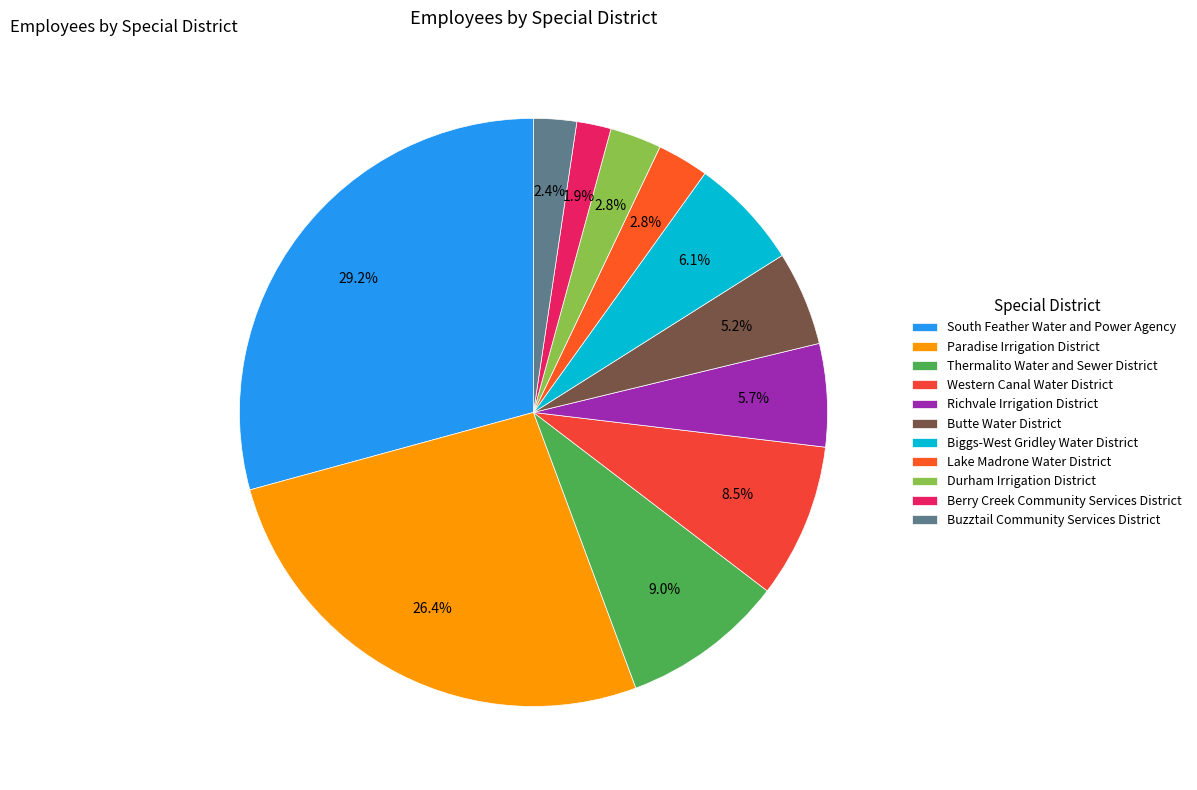

What percentage do Paradise Irrigation District and Western Canal Water District together represent?

34.9%